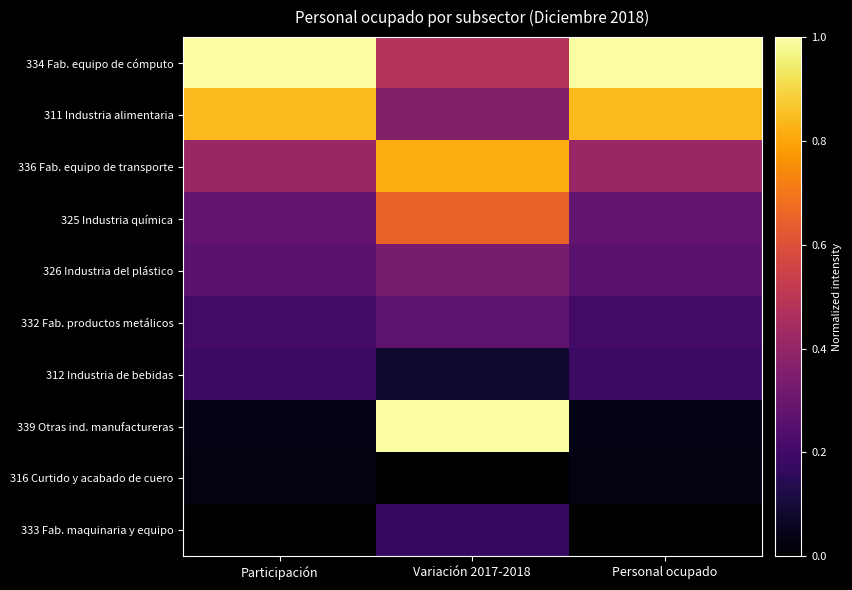

Reading right to left, list all the values displayed in this chart.

334 Fab. equipo de cómputo: Personal ocupado=1.0	Variación 2017-2018=0.5	Participación=1.0
311 Industria alimentaria: Personal ocupado=0.8	Variación 2017-2018=0.4	Participación=0.8
336 Fab. equipo de transporte: Personal ocupado=0.4	Variación 2017-2018=0.8	Participación=0.4
325 Industria química: Personal ocupado=0.3	Variación 2017-2018=0.7	Participación=0.3
326 Industria del plástico: Personal ocupado=0.3	Variación 2017-2018=0.3	Participación=0.3
332 Fab. productos metálicos: Personal ocupado=0.2	Variación 2017-2018=0.3	Participación=0.2
312 Industria de bebidas: Personal ocupado=0.2	Variación 2017-2018=0.1	Participación=0.2
339 Otras ind. manufactureras: Personal ocupado=0.0	Variación 2017-2018=1.0	Participación=0.0
316 Curtido y acabado de cuero: Personal ocupado=0.0	Variación 2017-2018=0.0	Participación=0.0
333 Fab. maquinaria y equipo: Personal ocupado=0.0	Variación 2017-2018=0.2	Participación=0.0